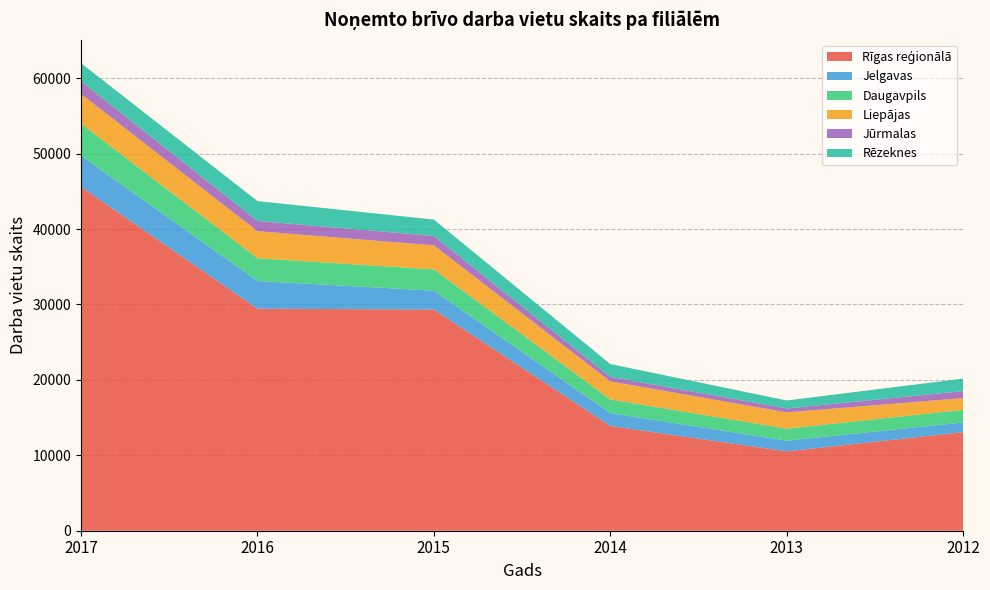

Reading left to right, transcribe all the data shown in this chart.

Rīgas reģionālā: 2017=45608	2016=29441	2015=29329	2014=13891	2013=10525	2012=13073
Jelgavas: 2017=4119	2016=3676	2015=2499	2014=1709	2013=1416	2012=1287
Daugavpils: 2017=4239	2016=3020	2015=2829	2014=1804	2013=1591	2012=1668
Liepājas: 2017=3952	2016=3580	2015=3187	2014=2398	2013=2161	2012=1560
Jūrmalas: 2017=1695	2016=1368	2015=1243	2014=600	2013=522	2012=926
Rēzeknes: 2017=2385	2016=2627	2015=2175	2014=1701	2013=1056	2012=1657